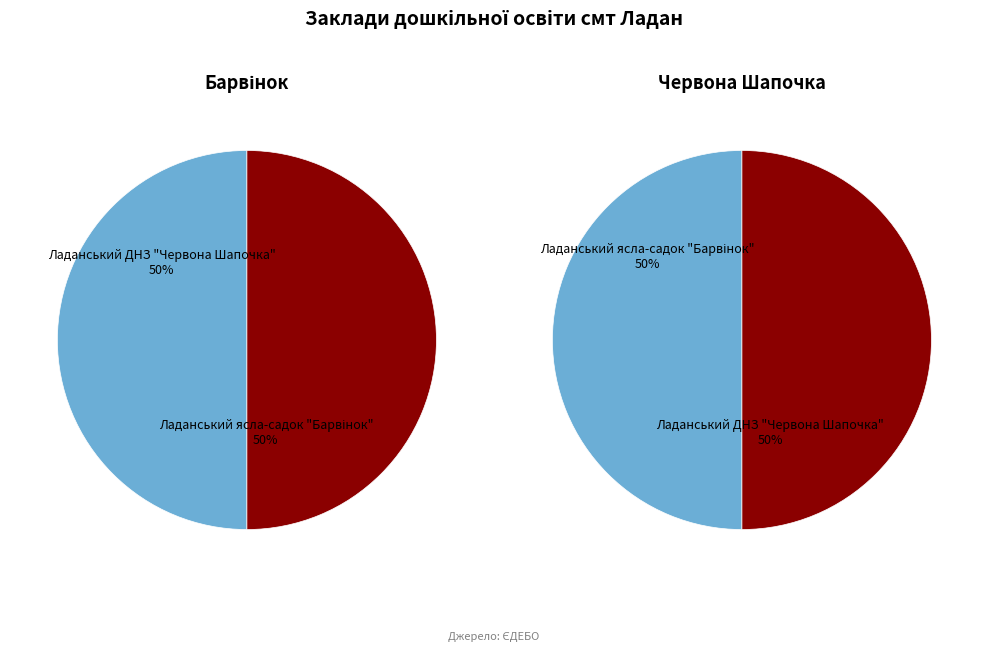

Which has a higher value, Ладанський ДНЗ "Червона Шапочка" or Ладанський ясла-садок "Барвінок"?

Ладанський ДНЗ "Червона Шапочка"